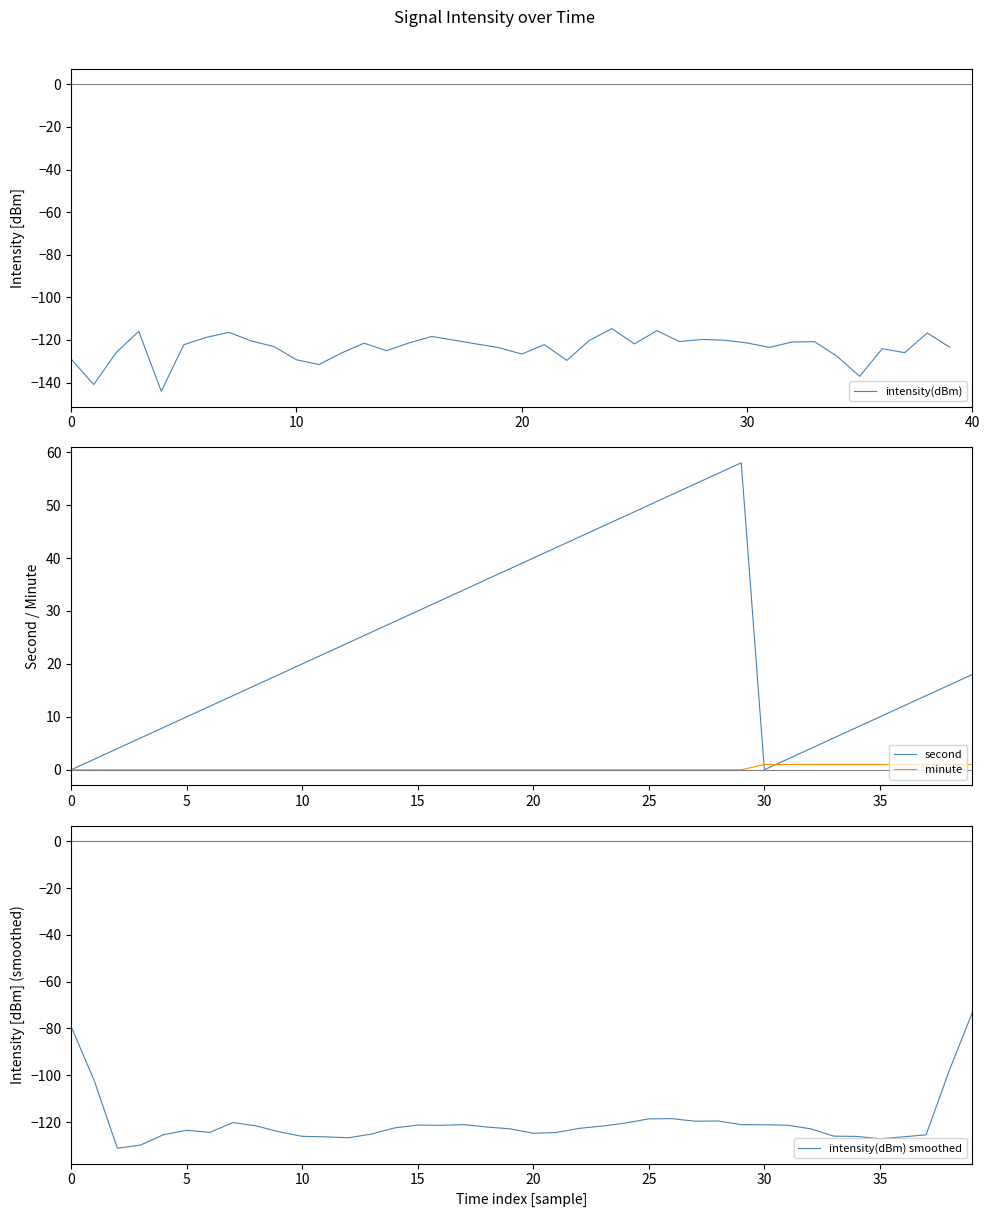

Reading right to left, transcribe all the data shown in this chart.

intensity(dBm): -123.4	-116.7	-126.0	-124.1	-137.1	-127.7	-120.8	-121.0	-123.5	-121.4	-120.1	-119.8	-120.8	-115.6	-121.8	-114.7	-120.2	-129.6	-122.2	-126.6	-123.6	-121.9	-120.1	-118.4	-121.4	-125.0	-121.5	-126.1	-131.5	-129.3	-123.1	-120.5	-116.4	-118.8	-122.2	-144.1	-115.9	-125.9	-141.0	-128.9
second: 18.0	16.0	14.0	12.0	10.0	8.0	6.0	4.0	2.0	0.0	58.0	56.0	54.0	52.0	50.0	48.0	46.0	44.0	42.0	40.0	38.0	36.0	34.0	32.0	30.0	28.0	26.0	24.0	22.0	20.0	18.0	16.0	14.0	12.0	10.0	8.0	6.0	4.0	2.0	0.0
minute: 1.0	1.0	1.0	1.0	1.0	1.0	1.0	1.0	1.0	1.0	0.0	0.0	0.0	0.0	0.0	0.0	0.0	0.0	0.0	0.0	0.0	0.0	0.0	0.0	0.0	0.0	0.0	0.0	0.0	0.0	0.0	0.0	0.0	0.0	0.0	0.0	0.0	0.0	0.0	0.0
intensity(dBm) smoothed: -73.2	-98.0	-125.5	-126.3	-127.1	-126.1	-126.0	-122.9	-121.3	-121.1	-121.1	-119.5	-119.6	-118.5	-118.6	-120.4	-121.7	-122.7	-124.4	-124.8	-122.9	-122.1	-121.1	-121.4	-121.3	-122.5	-125.1	-126.7	-126.3	-126.1	-124.2	-121.6	-120.2	-124.4	-123.5	-125.4	-129.8	-131.2	-102.4	-79.2